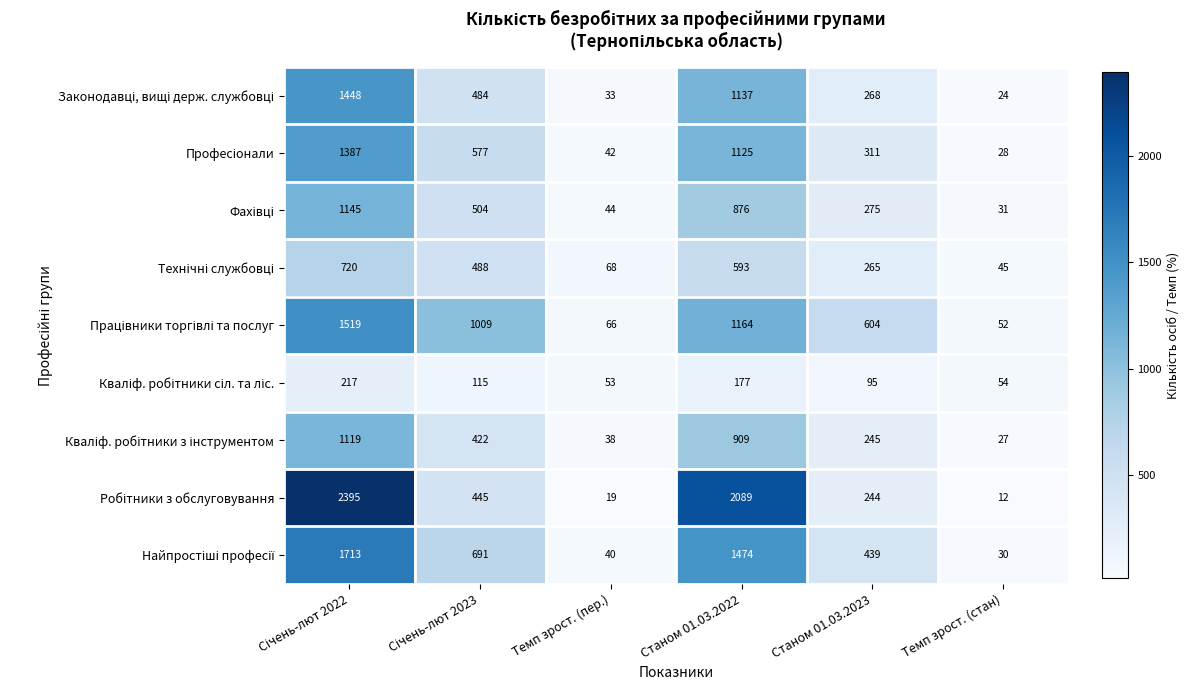

What is the difference between the highest and lowest values at Темп зрост. (стан)?

42